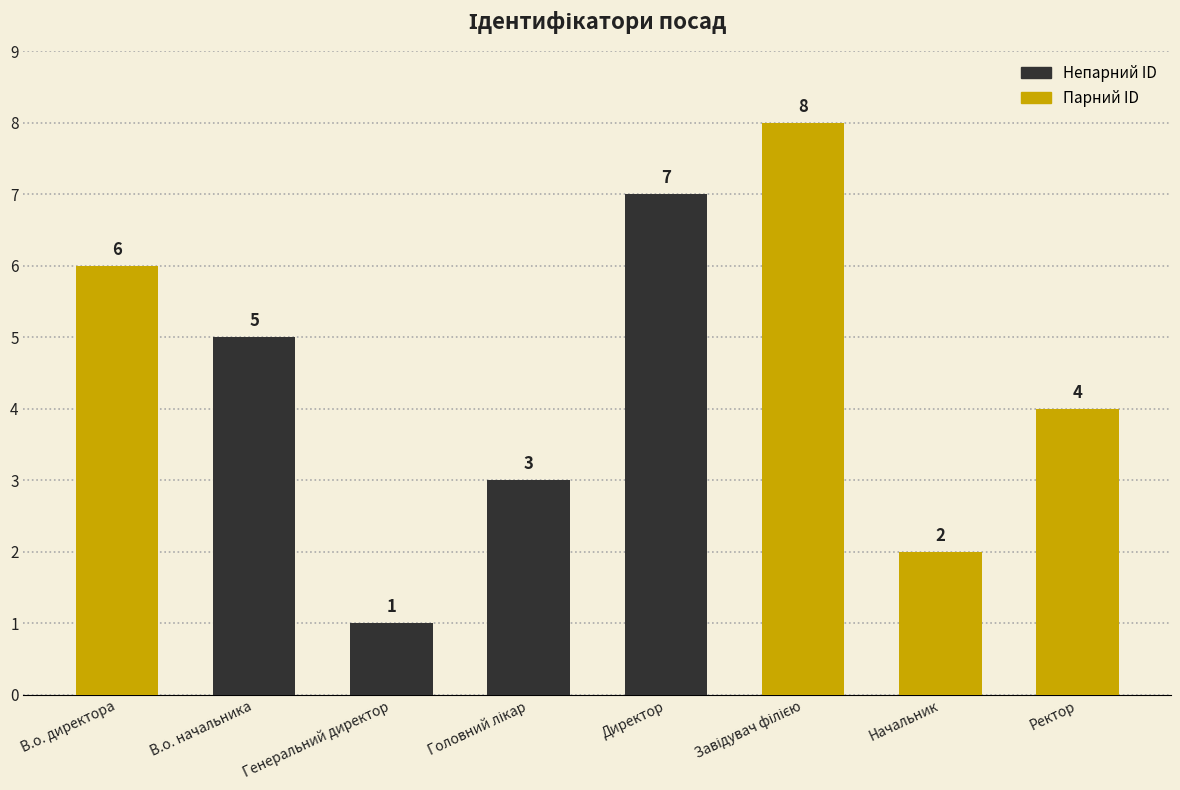

What is the maximum value shown in the chart?

8